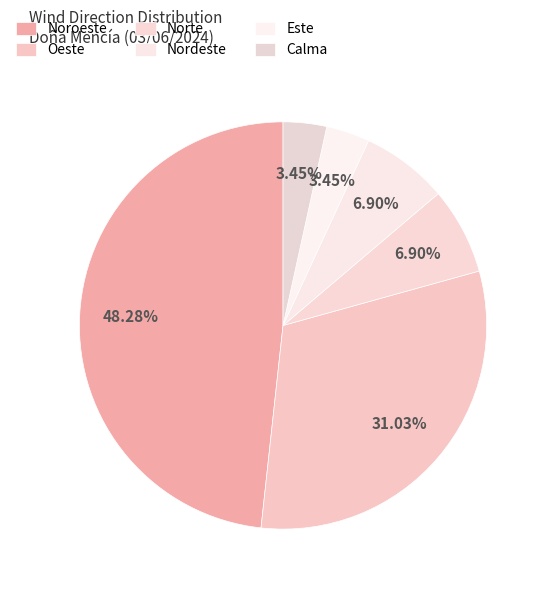

Count the number of slices in the pie.

6